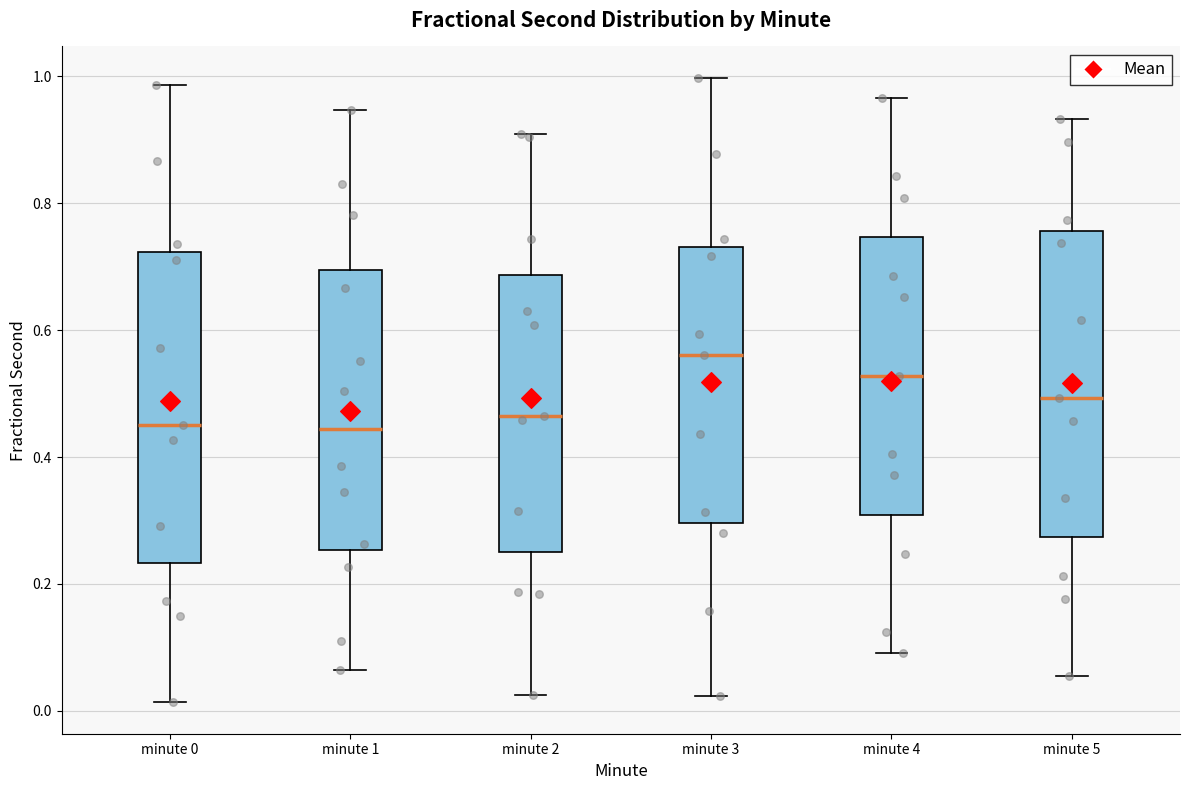

Reading left to right, read every box against the y-axis: the position of its median line, the range the box covers, and the ends of its whiskers. The values are not printed on the chart, so give them approximately, as read against the axis.

minute 0: median 0.46, box 0.24 to 0.72, whiskers 0.02 to 0.98
minute 1: median 0.44, box 0.26 to 0.70, whiskers 0.06 to 0.94
minute 2: median 0.46, box 0.26 to 0.68, whiskers 0.02 to 0.90
minute 3: median 0.56, box 0.30 to 0.74, whiskers 0.02 to 1.00
minute 4: median 0.52, box 0.30 to 0.74, whiskers 0.10 to 0.96
minute 5: median 0.50, box 0.28 to 0.76, whiskers 0.06 to 0.94